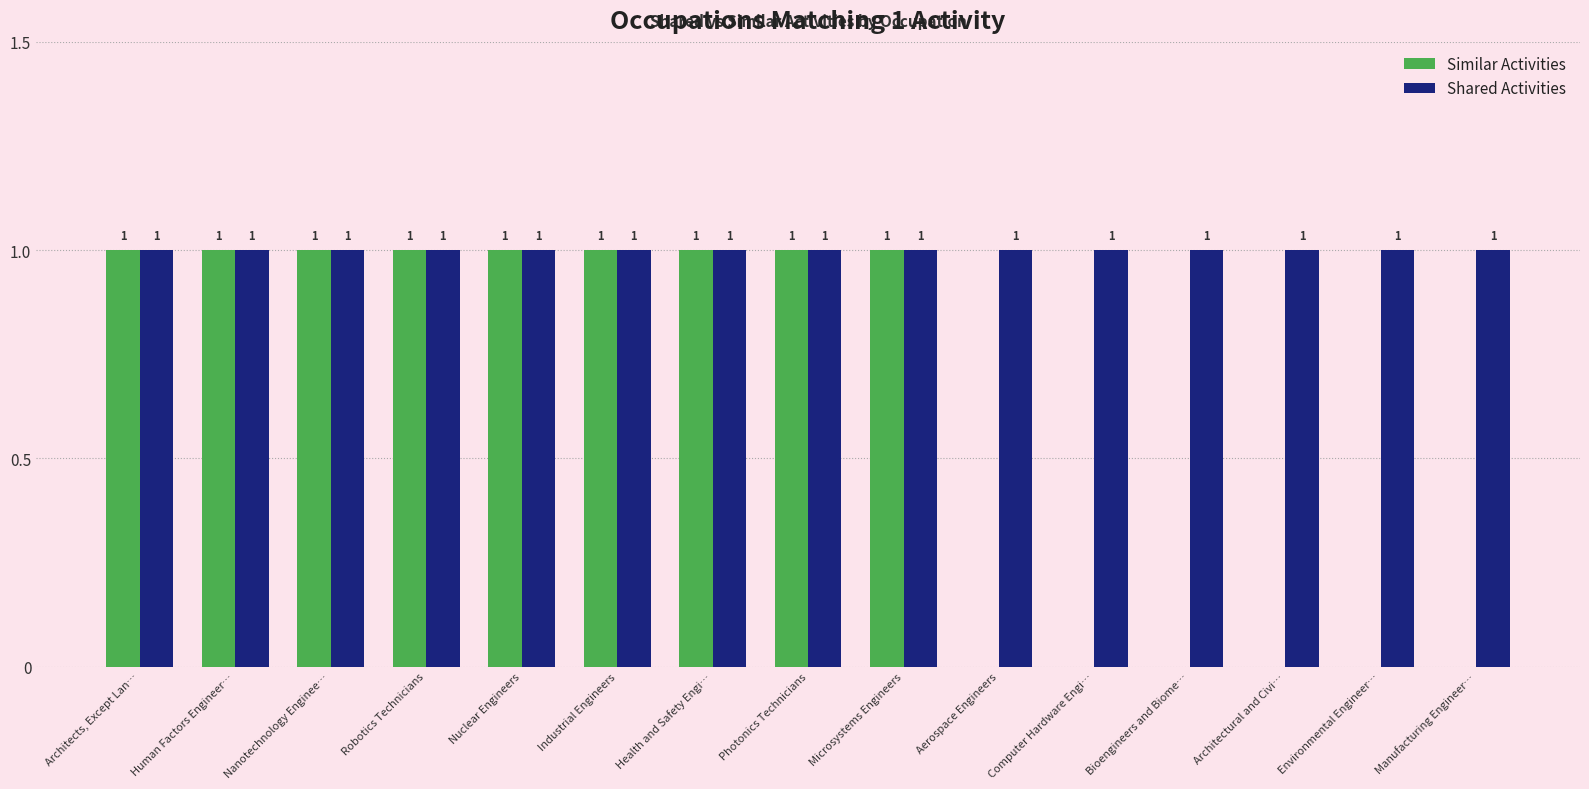

Are the bars grouped side by side (vs. stacked)?

Yes